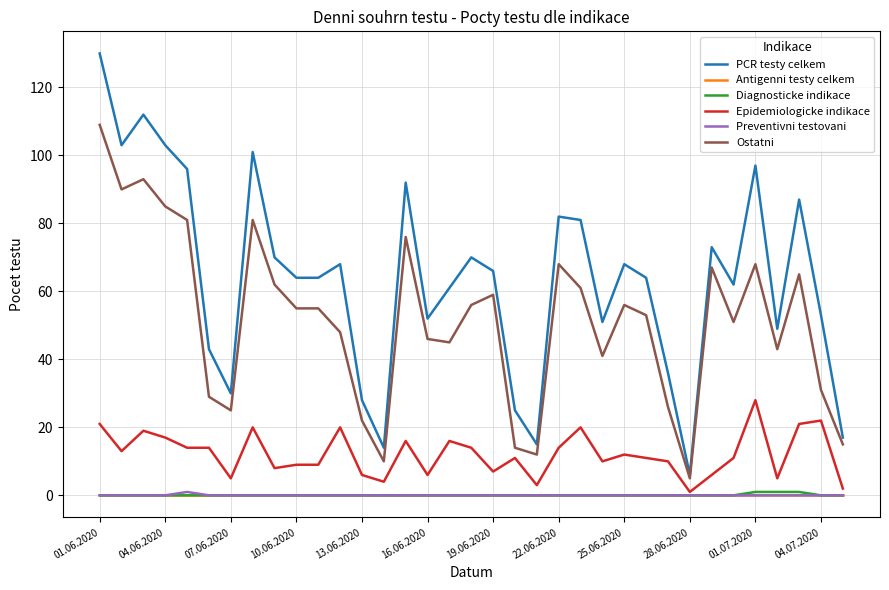

What is the highest value of the PCR testy celkem series?

130